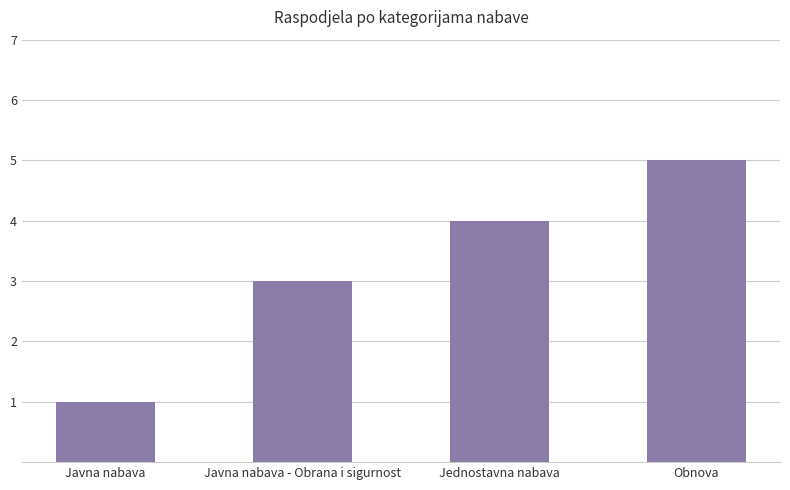

Reading right to left, extract all data points from this chart.

Obnova=5	Jednostavna nabava=4	Javna nabava - Obrana i sigurnost=3	Javna nabava=1